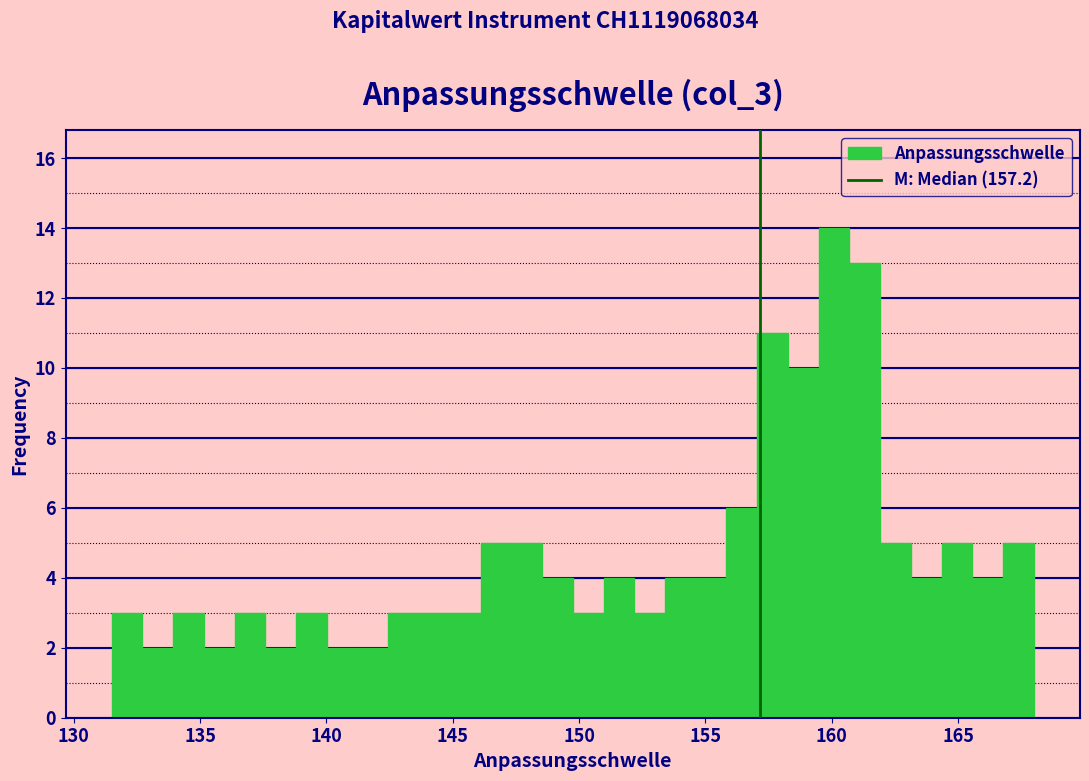

Read against the x-axis, roughly where is the centre of the tallest bar?

160.0